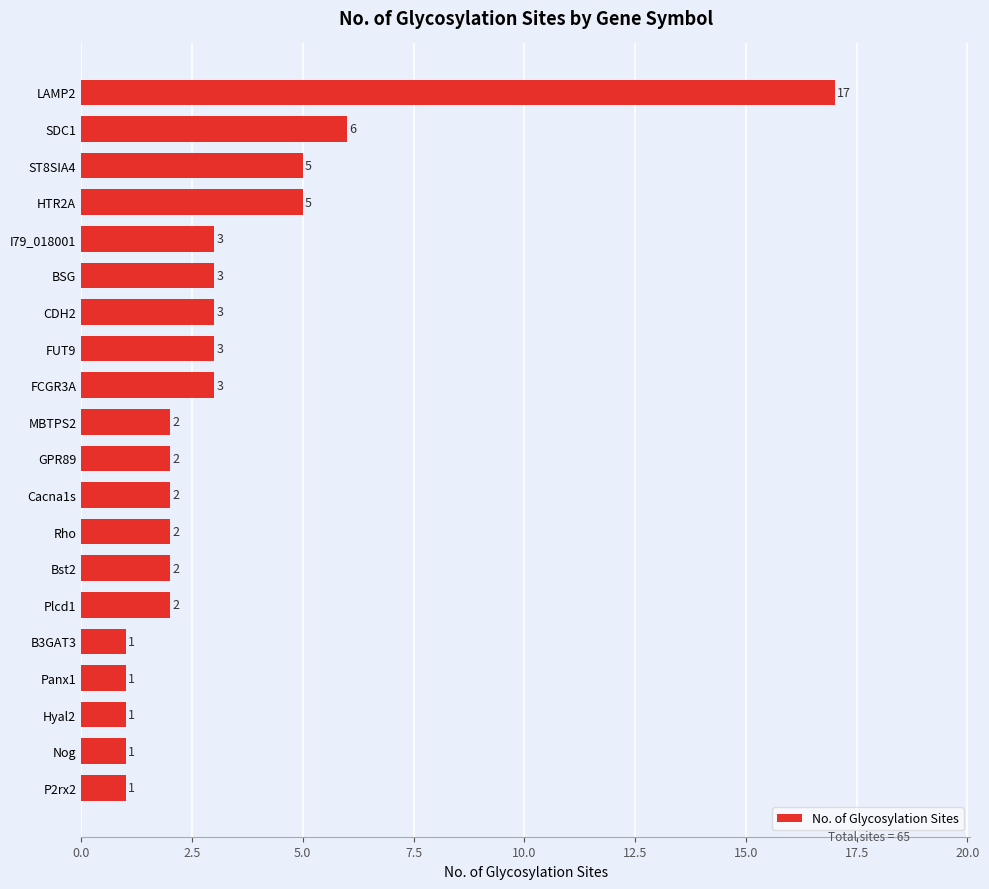

The chart shows a value of 4 at GPR89. True or false?

False